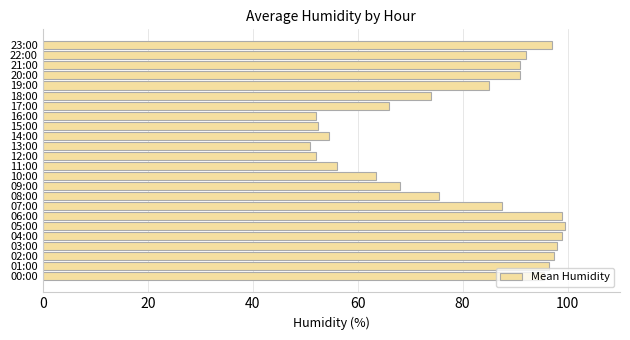

What is the change in value from 18:00 to 21:00?

+17.0